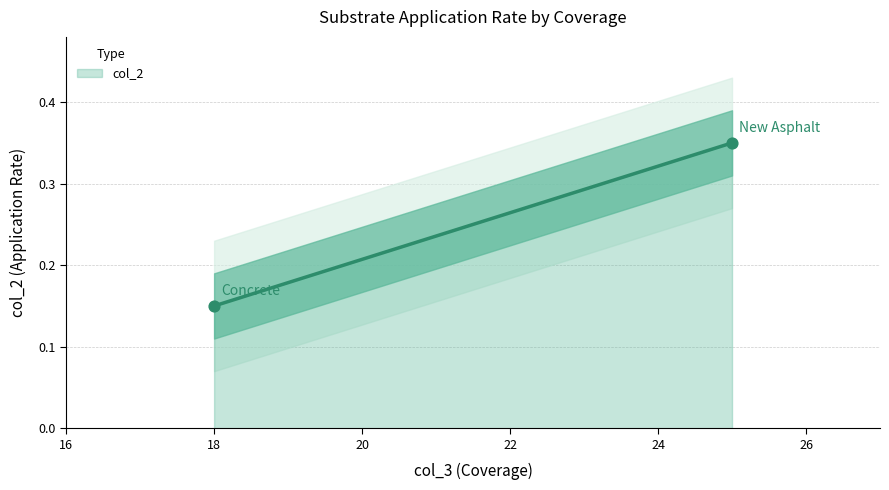

What is the change in value from Concrete to New Asphalt?

+0.2